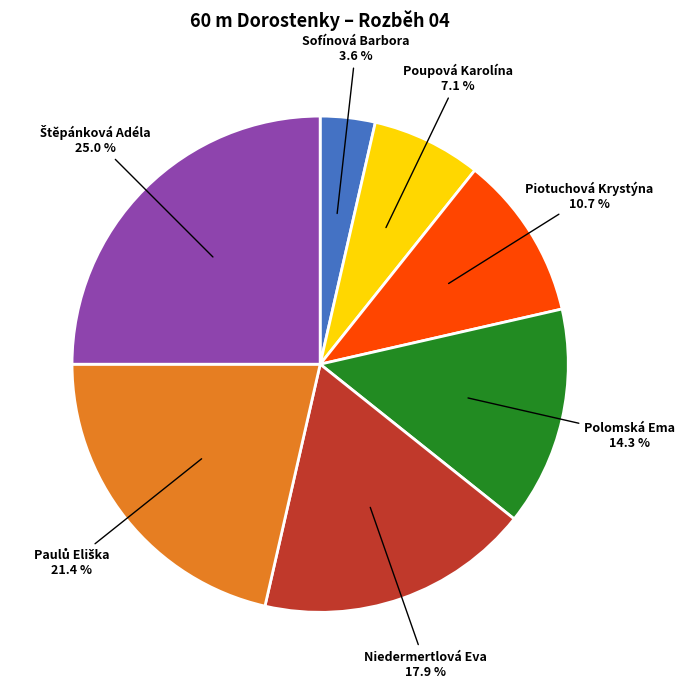

To the nearest percent, what portion does Polomská Ema represent?

14%